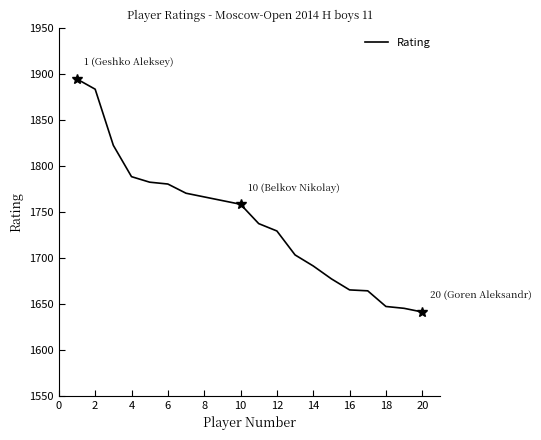

What is the maximum value shown in the chart?

1894